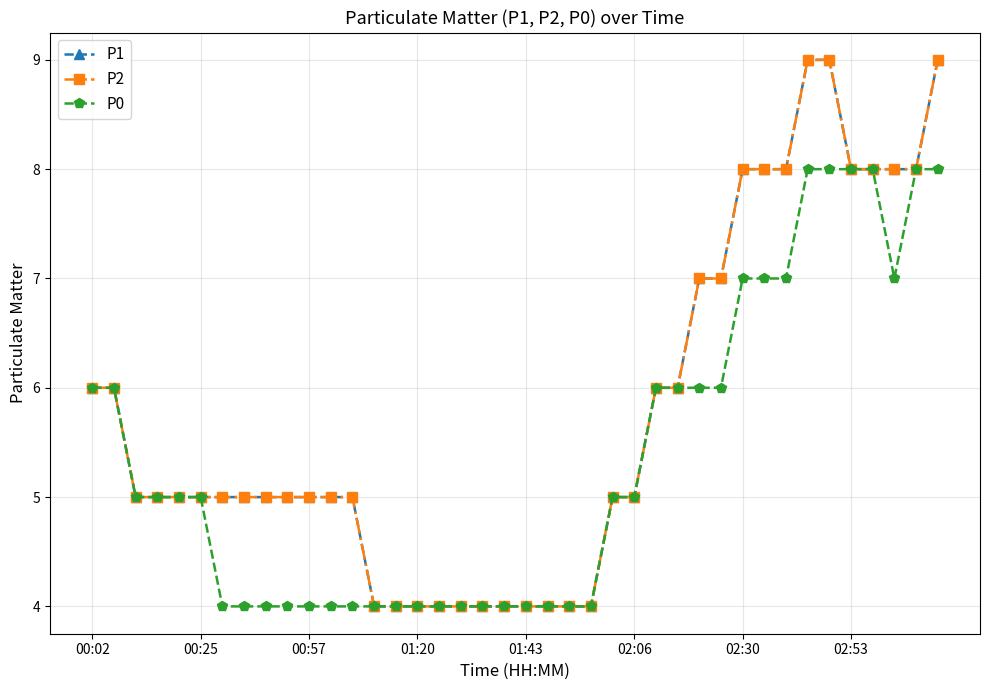

At which label is P1 closest to 6?

00:02